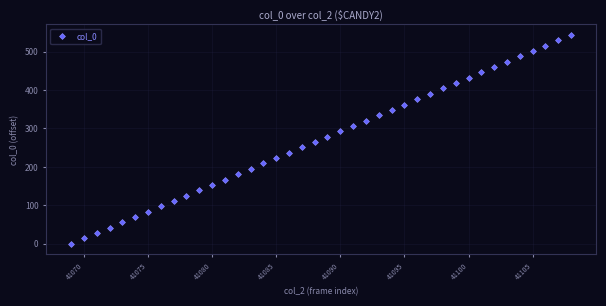

What is the value of the 7th point from the left?

83.8